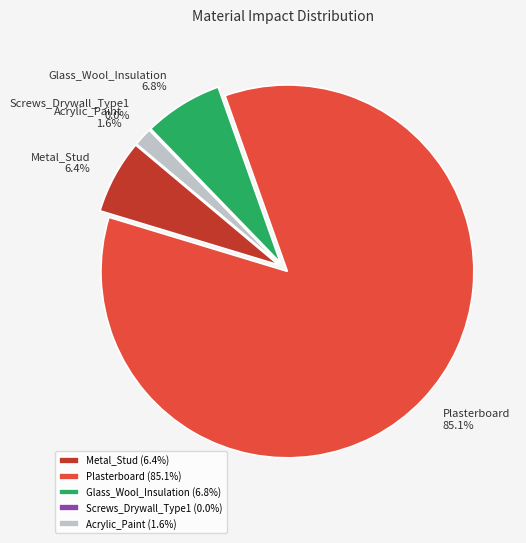

True or false: Glass_Wool_Insulation accounts for 7% of the total.

True